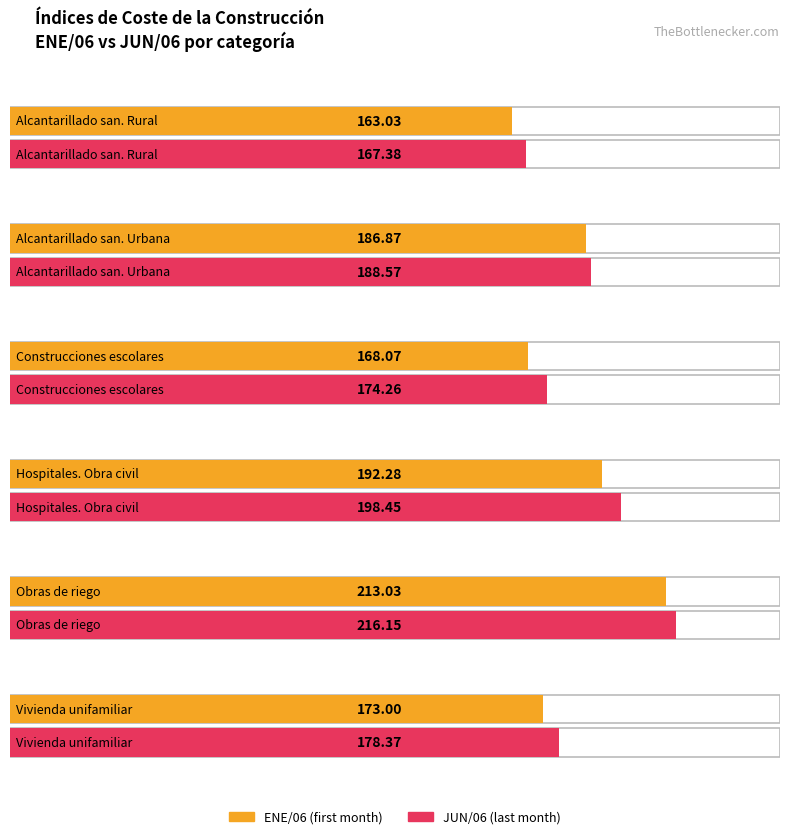

How many data points does each series have?

6